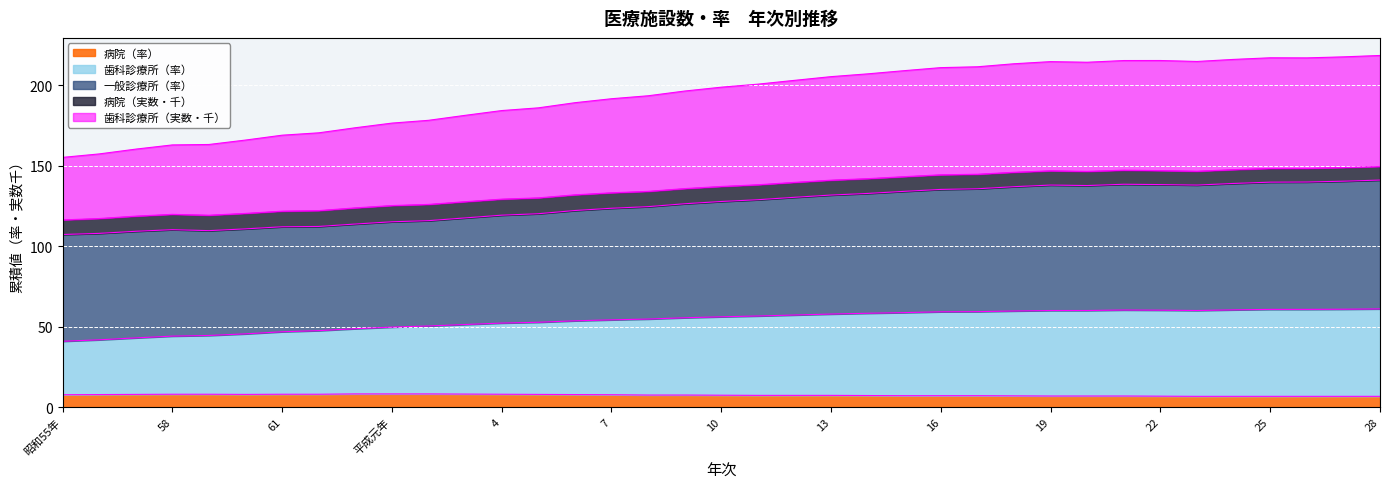

What is the maximum value for 病院（率）?

8.2